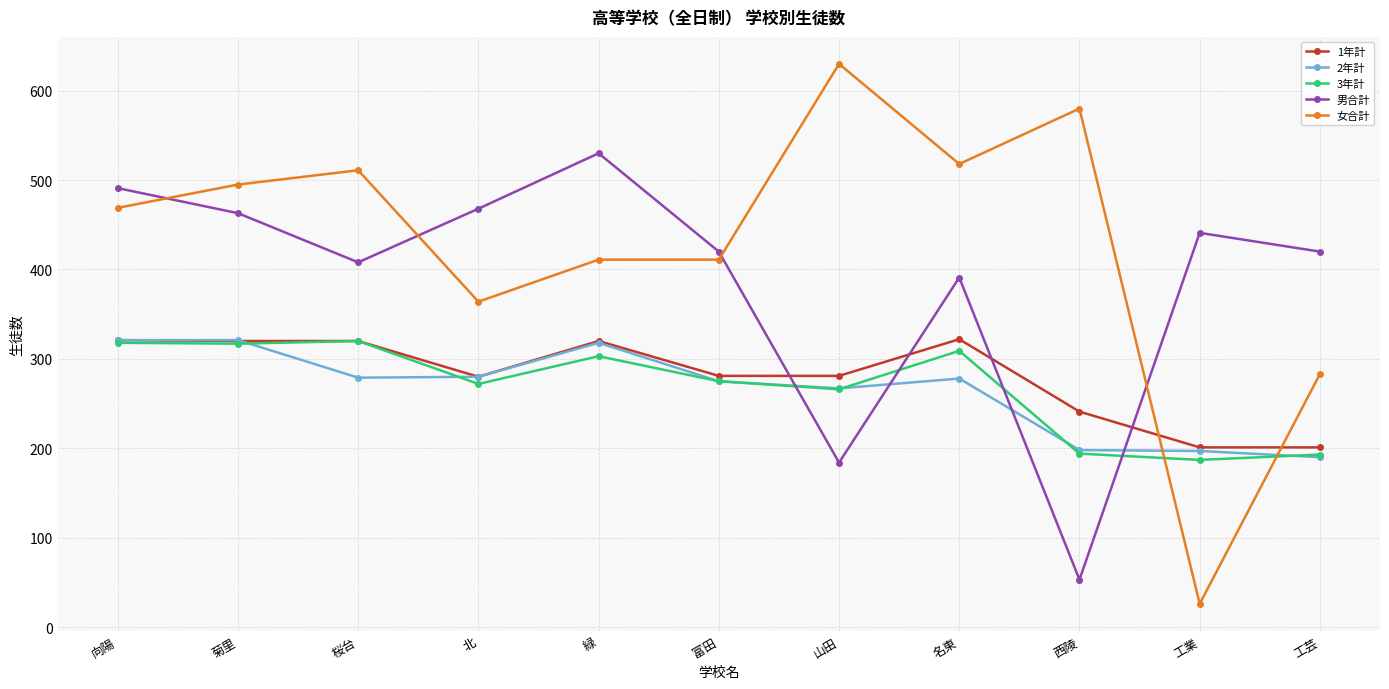

Does the chart display data point markers on the line(s)?

Yes